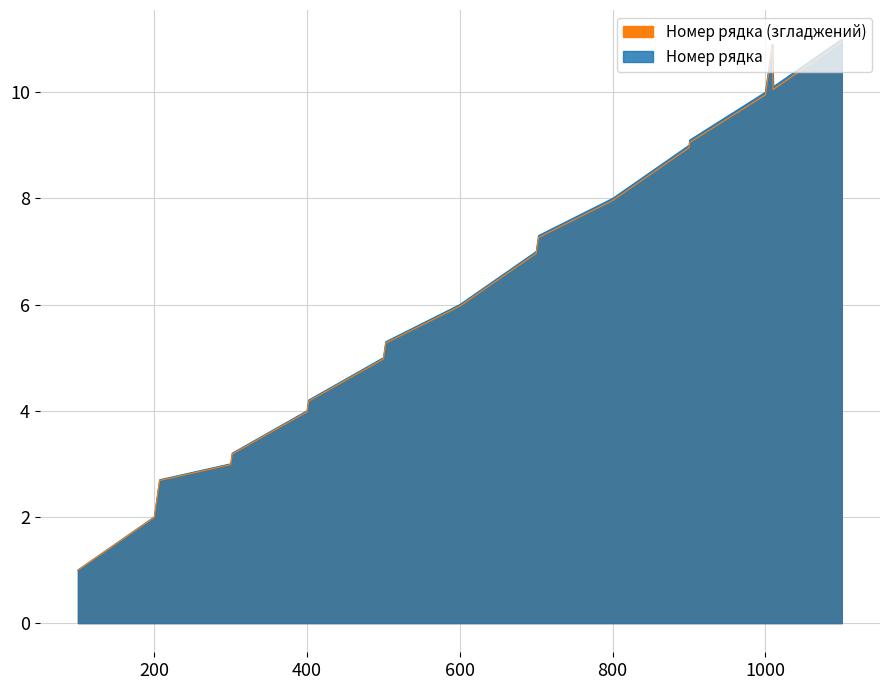

What is the maximum value shown in the chart?

11.0